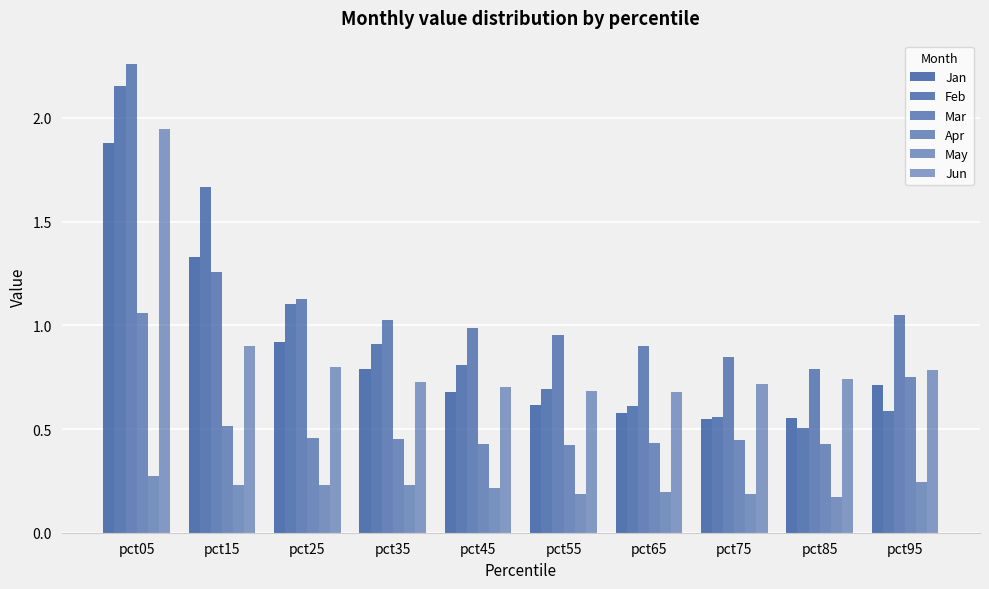

Is it true that Jan equals 0.9 at pct45?

False